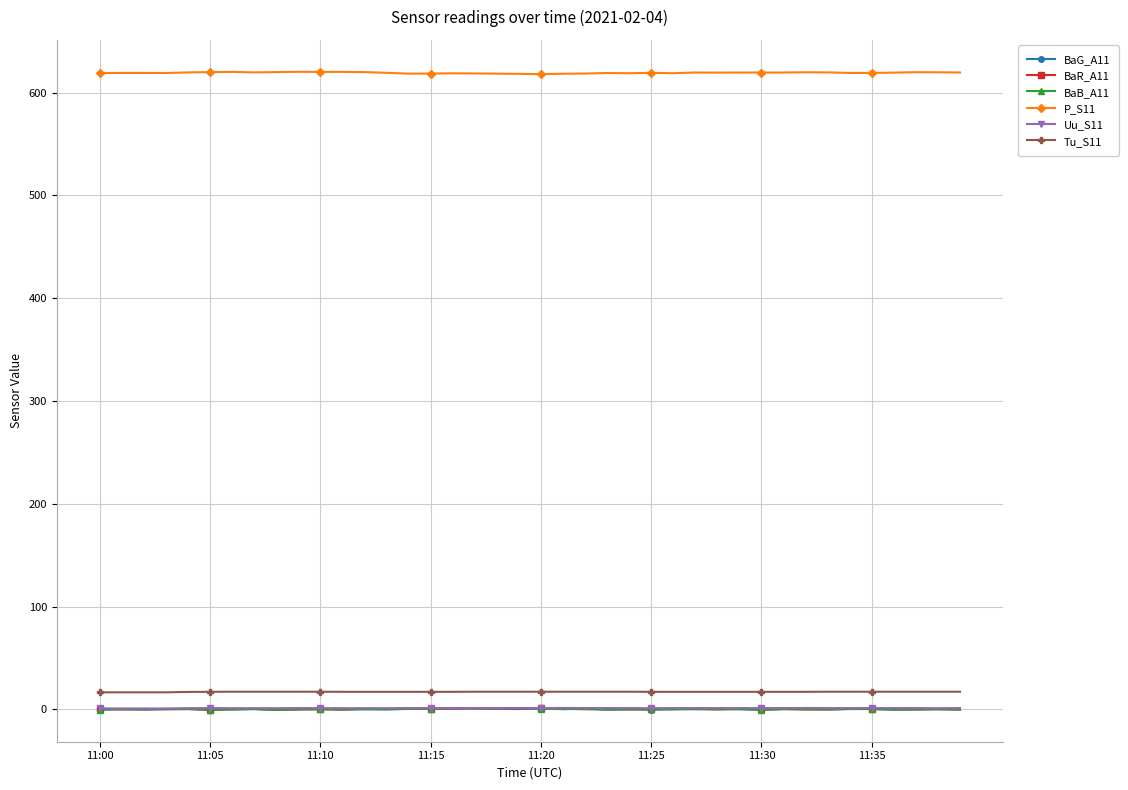

What is the greatest value displayed?

620.2